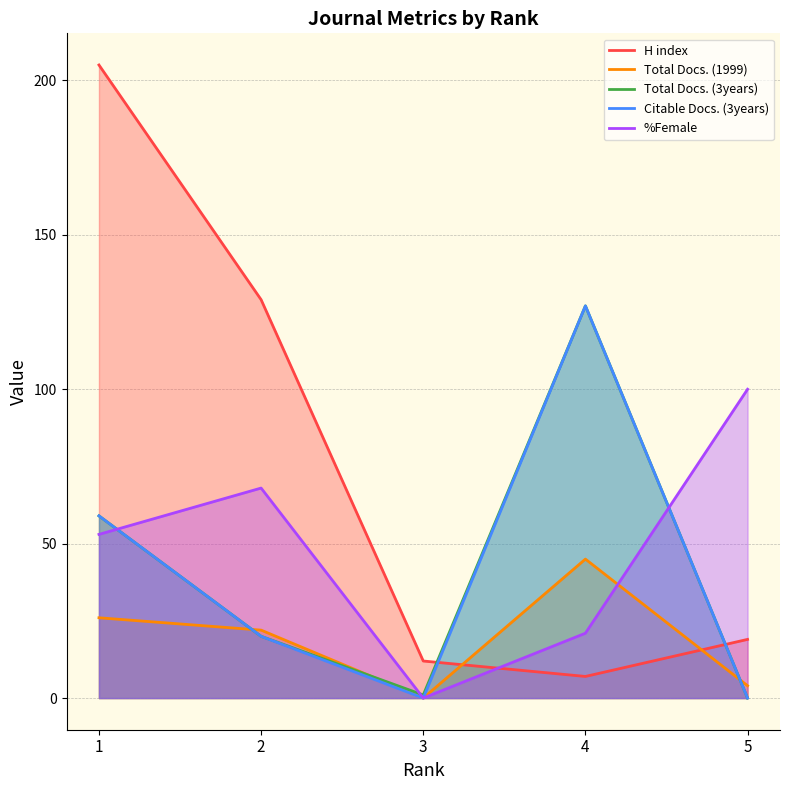

Is the value of Citable Docs. (3years) at 4 greater than the value of %Female at 4?

Yes